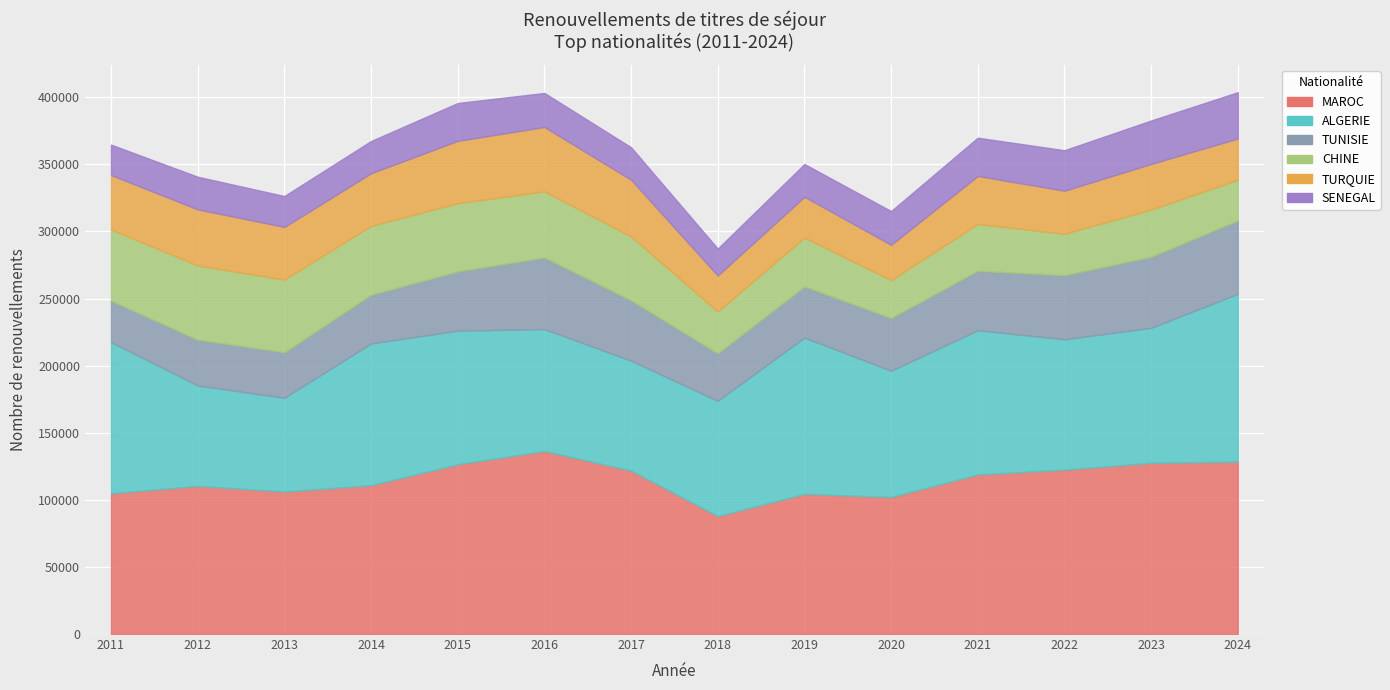

What is the value of the TUNISIE point at the 2nd from the left?

34089